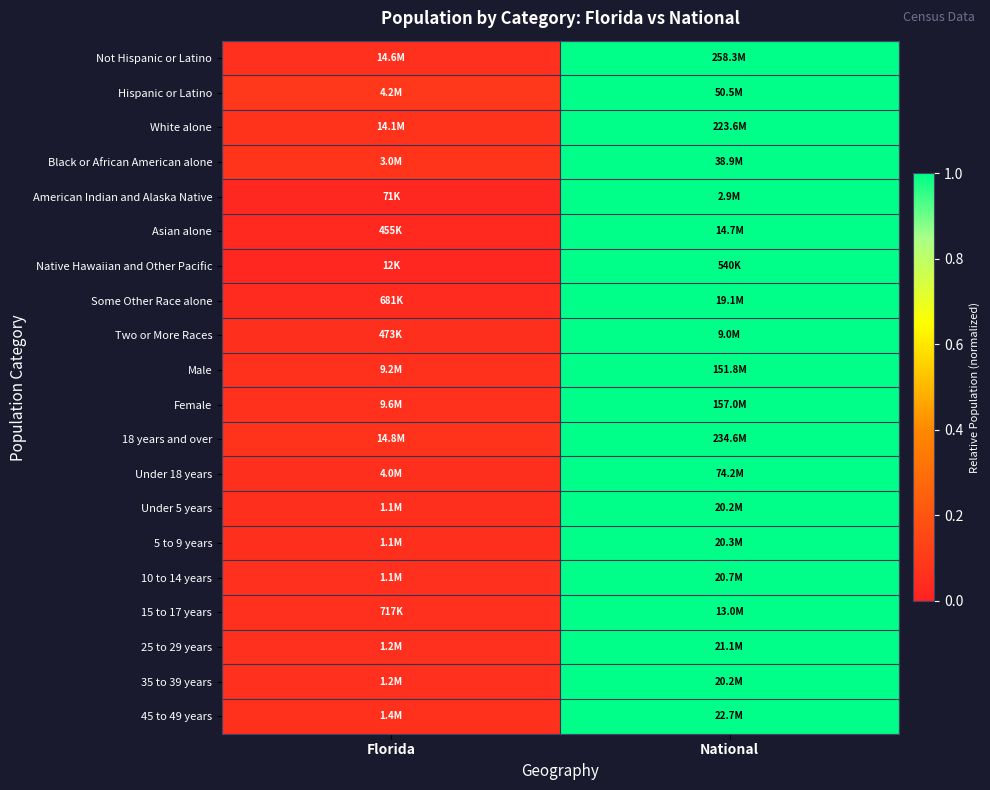

Rank the series at Florida from lowest to highest value.

Native Hawaiian and Other Pacific, American Indian and Alaska Native, Asian alone, Some Other Race alone, Two or More Races, 5 to 9 years, Under 5 years, Under 18 years, 10 to 14 years, 15 to 17 years, 25 to 29 years, Not Hispanic or Latino, 35 to 39 years, Male, Female, 45 to 49 years, 18 years and over, White alone, Black or African American alone, Hispanic or Latino